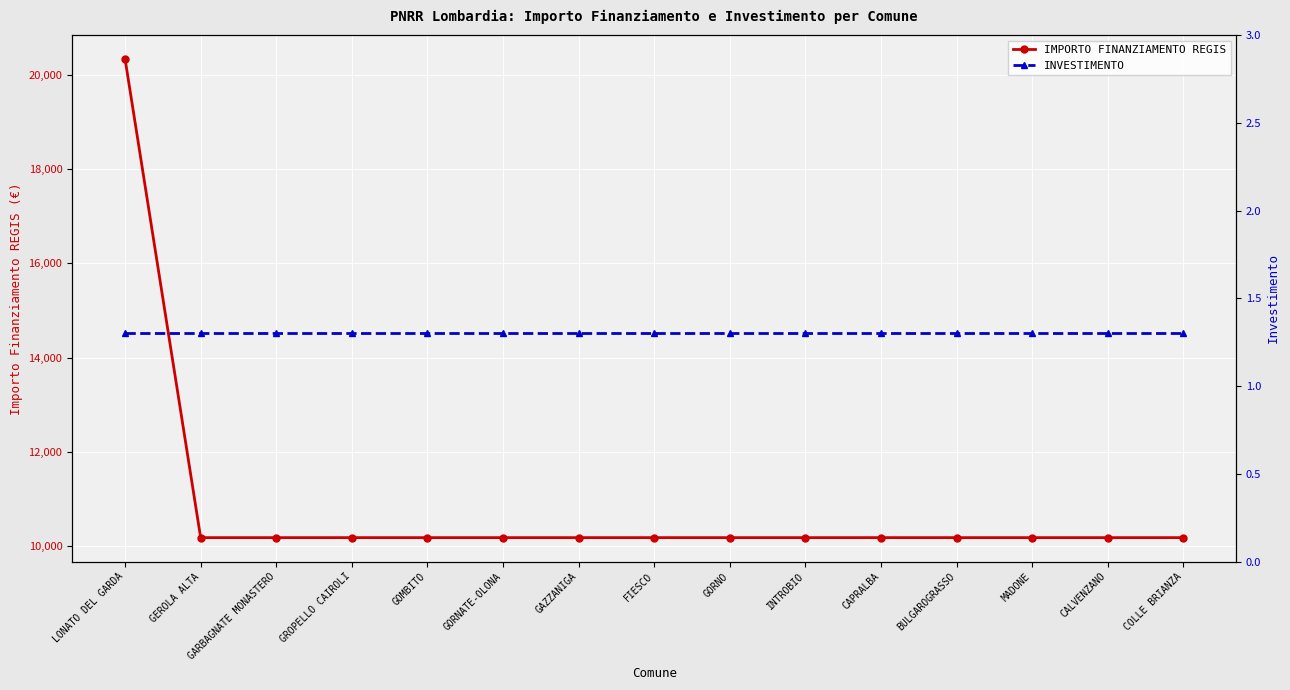

True or false: INVESTIMENTO and IMPORTO FINANZIAMENTO REGIS cross at least once.

False